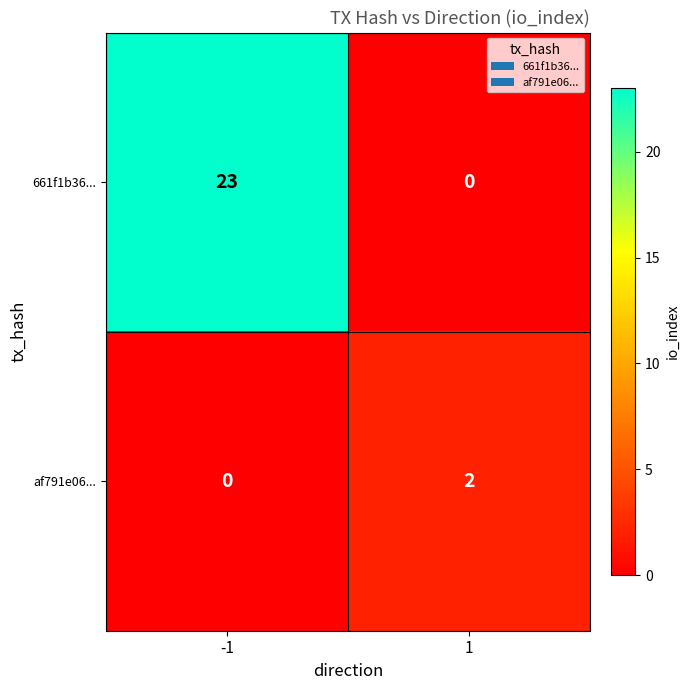

Reading left to right, extract all data points from this chart.

661f1b36...: -1=23	1=0
af791e06...: -1=0	1=2